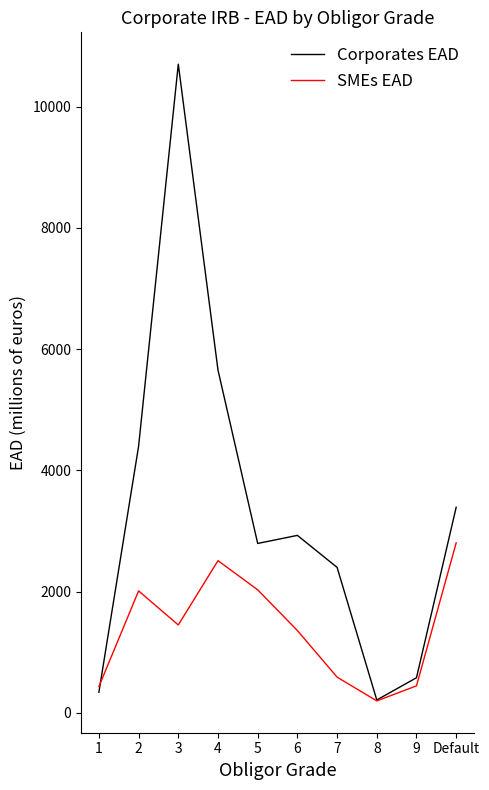

True or false: Corporates EAD and SMEs EAD intersect in this chart.

True